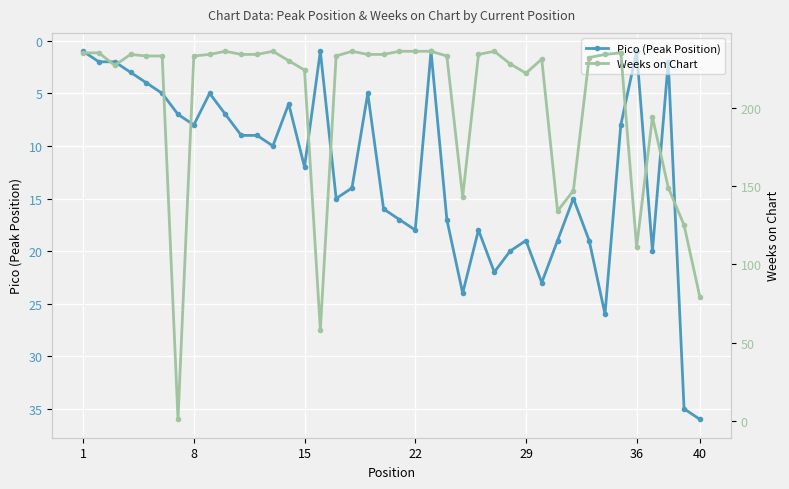

Which series has the largest range (max minus min)?

Weeks on Chart